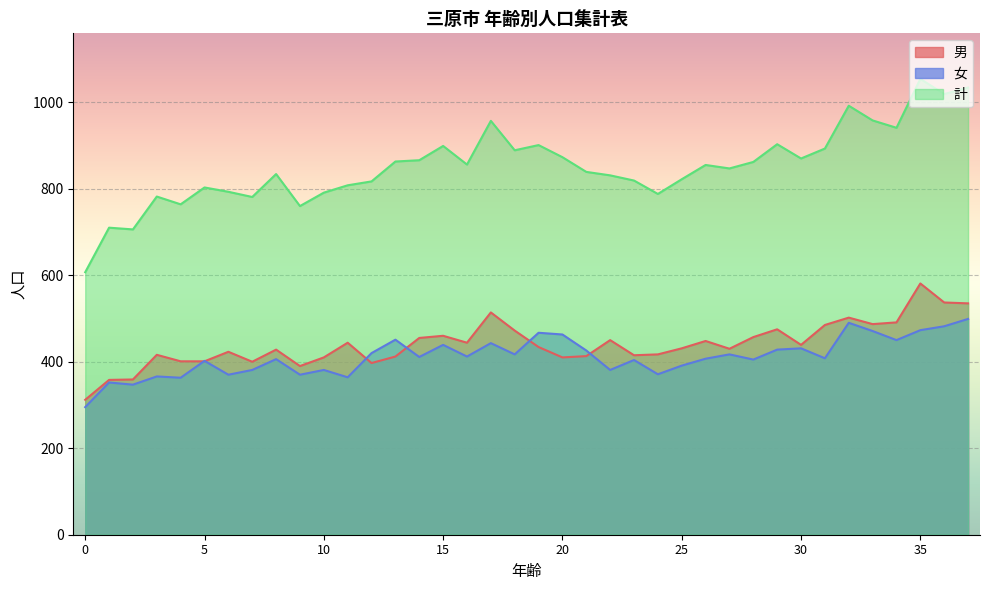

What is the sum of all 男 values?

16733